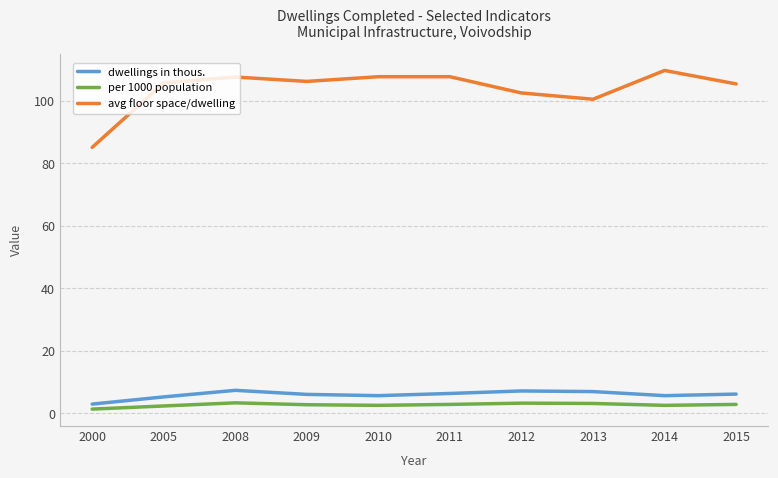

Where is the first local maximum for avg floor space/dwelling?

2008